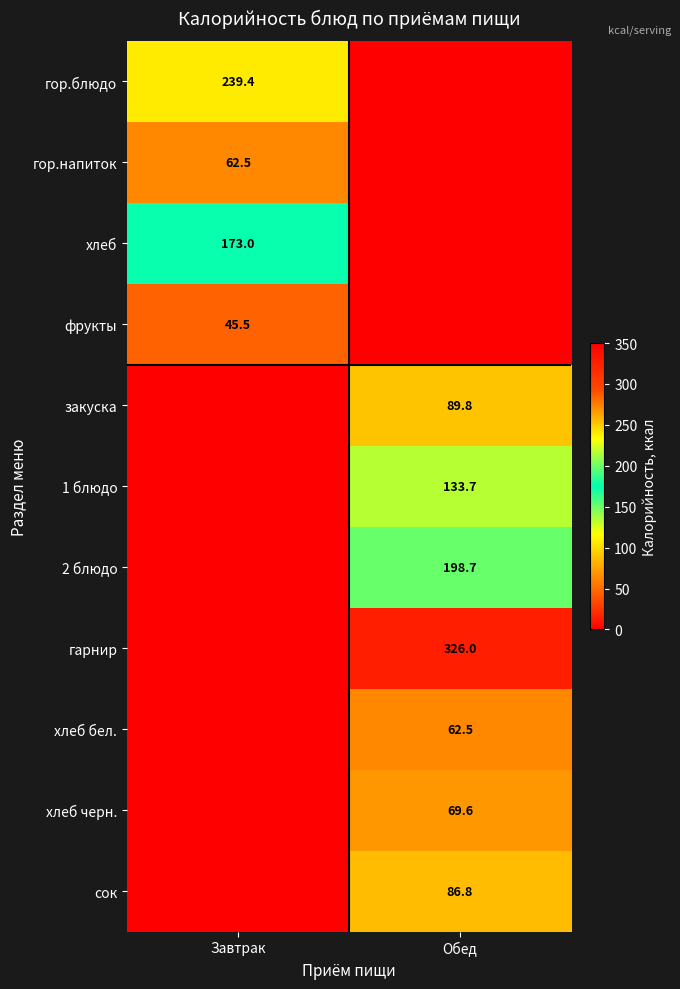

The value of гор.напиток at Завтрак is 27.2. True or false?

False